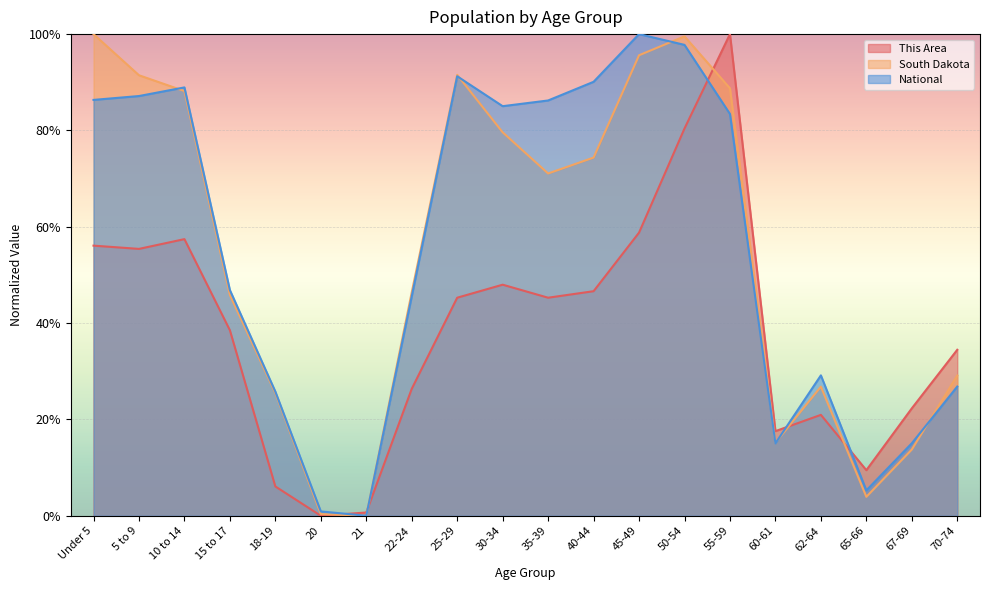

Does the chart display data point markers on the line(s)?

No